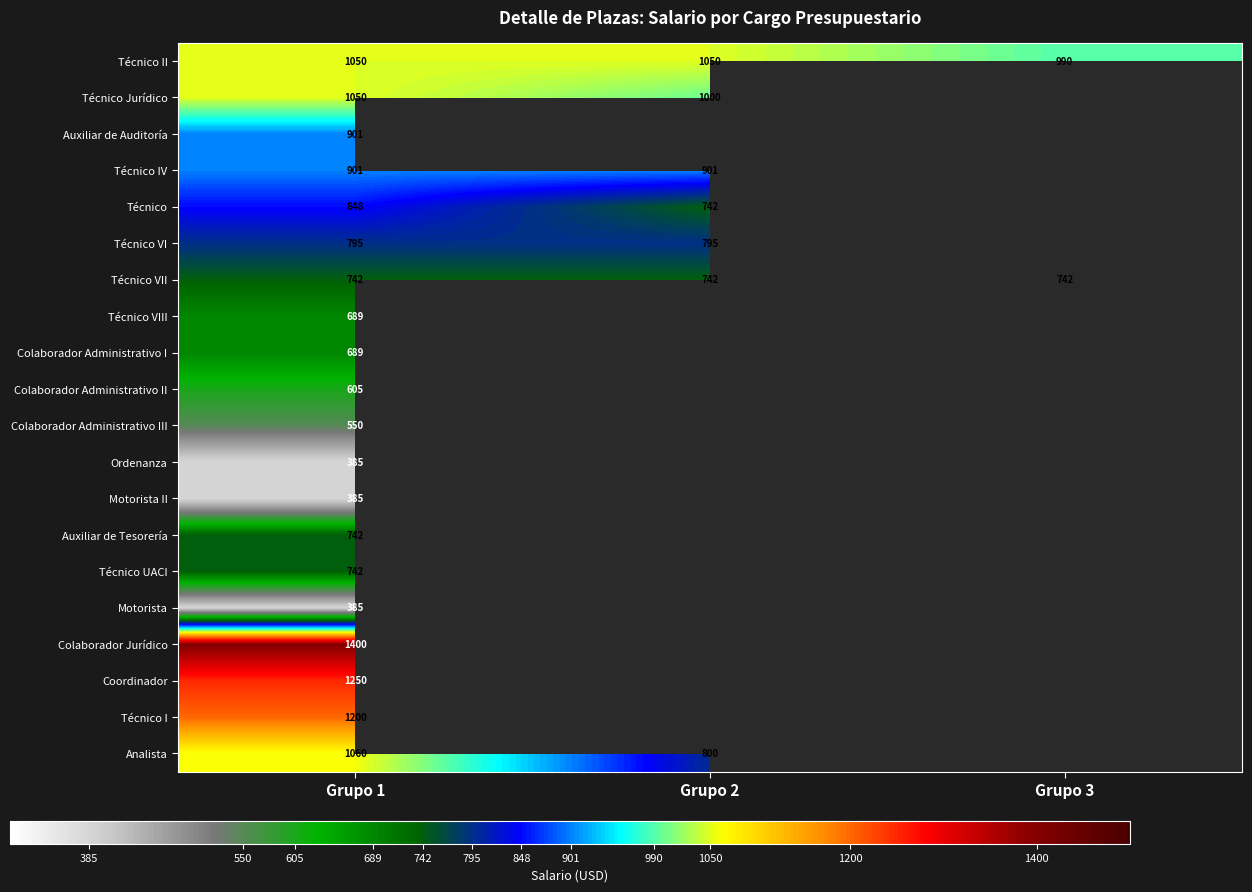

Is the value of Técnico I at Grupo 1 greater than the value of Técnico at Grupo 1?

Yes